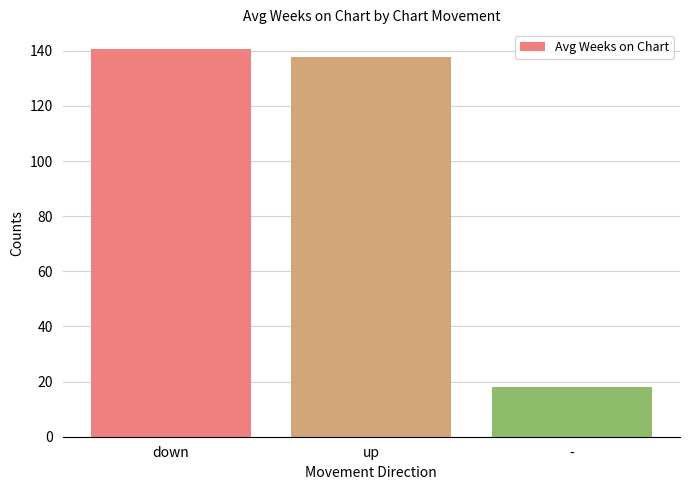

List the labels in order of value, largest first.

down, up, -